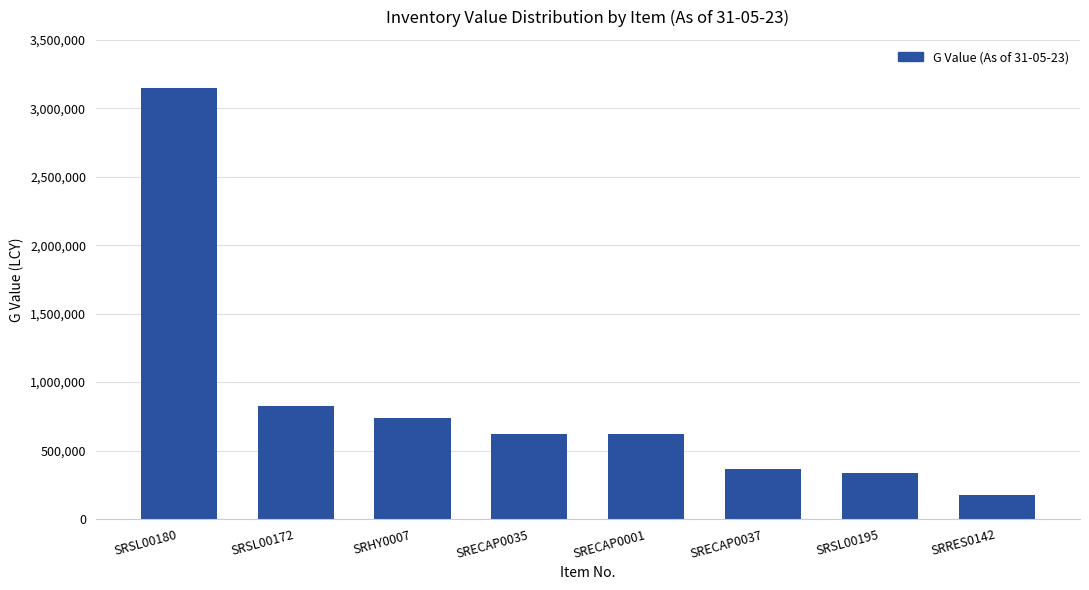

What is the sum of the values at SRECAP0035 and SRHY0007?

1364873.5